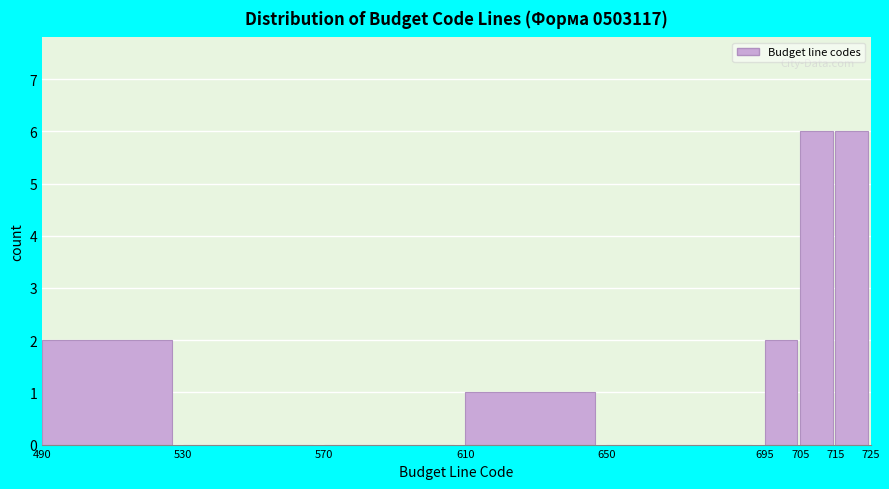

Reading left to right, transcribe this chart: for each bar, give the range it covers on the x-axis and its height. The values are not printed on the chart, so give them approximately, as read against the axis.

490 to 530: 2
530 to 570: 0
570 to 610: 0
610 to 650: 1
650 to 695: 0
695 to 705: 2
705 to 715: 6
715 to 725: 6